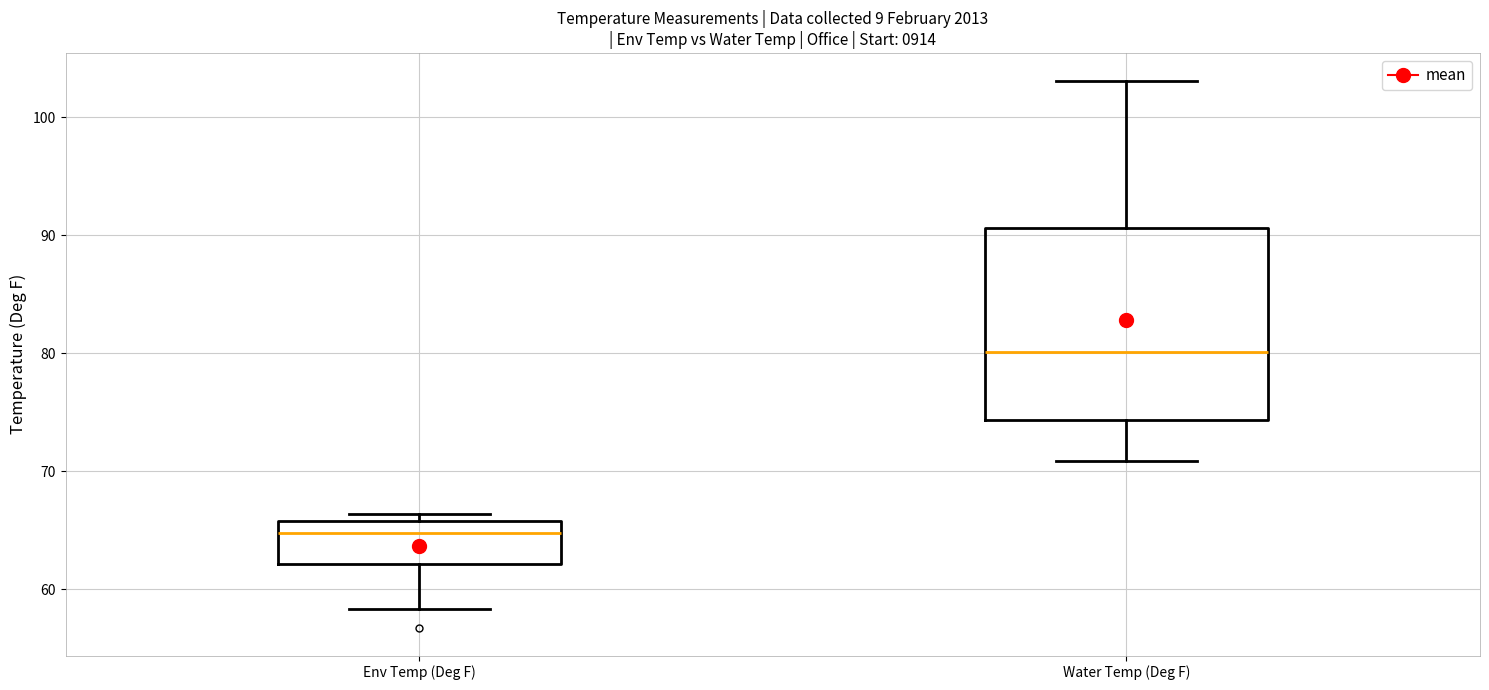

Reading left to right, read every box against the y-axis: the position of its median line, the range the box covers, and the ends of its whiskers. The values are not printed on the chart, so give them approximately, as read against the axis.

Env Temp (Deg F): median 65, box 62 to 66, whiskers 58 to 66 (just above the box's upper edge)
Water Temp (Deg F): median 80, box 74 to 91, whiskers 71 to 103